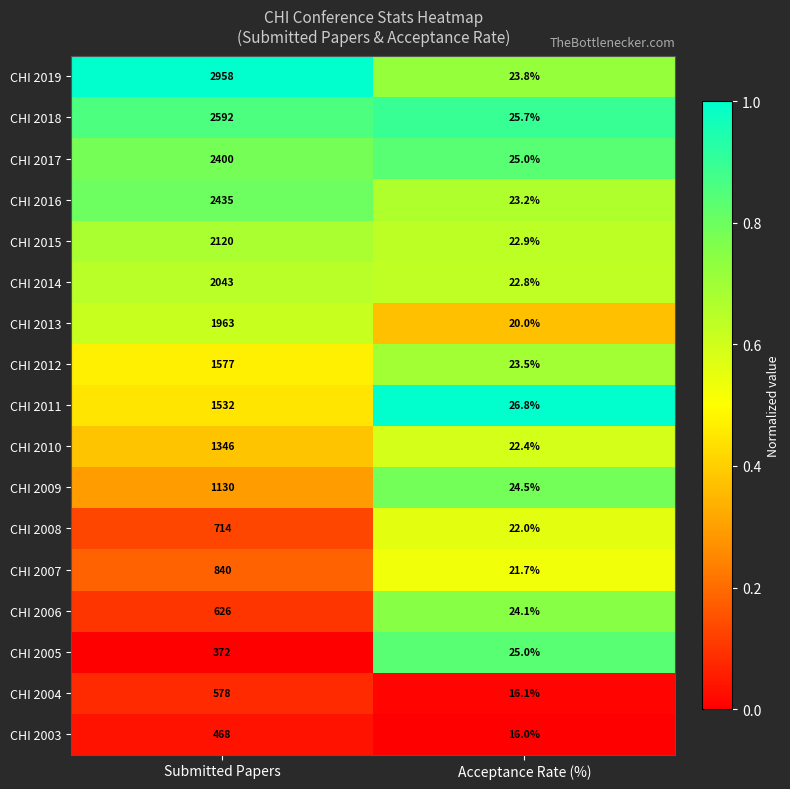

True or false: CHI 2003 has a value of 297.1 at Submitted Papers.

False